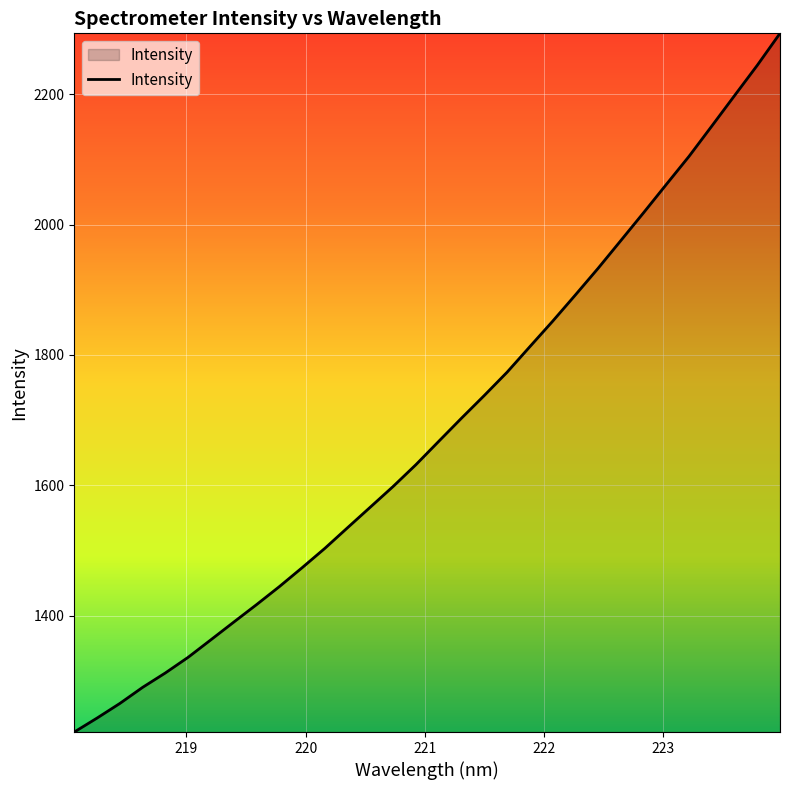

Reading left to right, transcribe all the data shown in this chart.

1221.1	1242.5	1265.0	1289.7	1311.9	1335.9	1362.9	1389.9	1416.7	1444.4	1473.4	1503.2	1535.0	1566.6	1598.3	1631.7	1667.5	1703.0	1737.8	1773.5	1812.7	1851.7	1892.1	1933.0	1975.7	2018.4	2061.9	2105.1	2151.5	2198.3	2244.8	2293.9